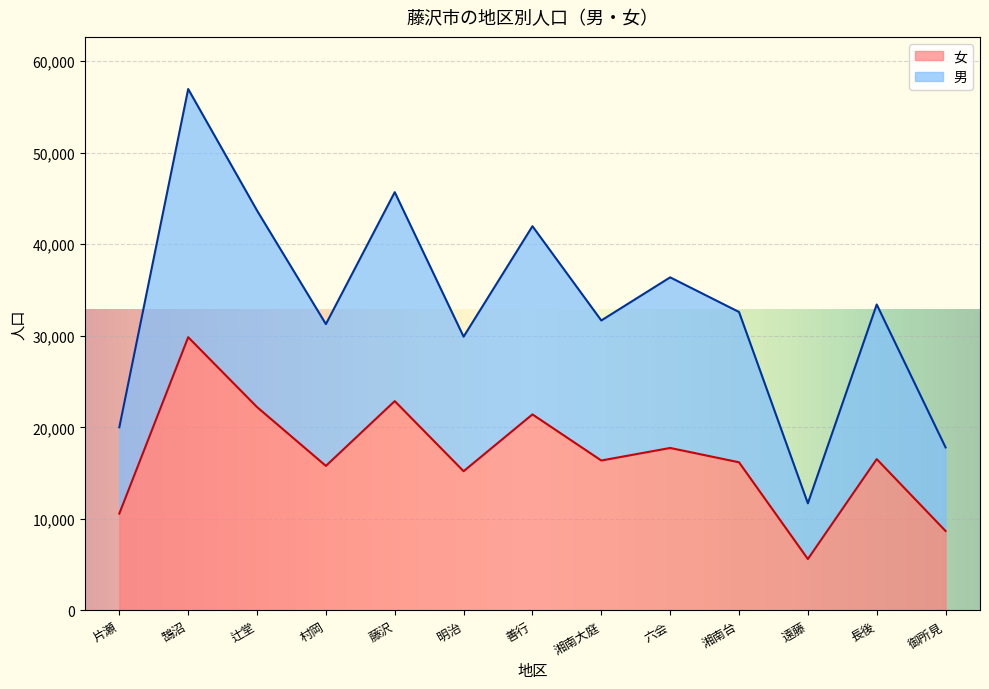

At which category does the chart reach its peak across all series?

鵠沼